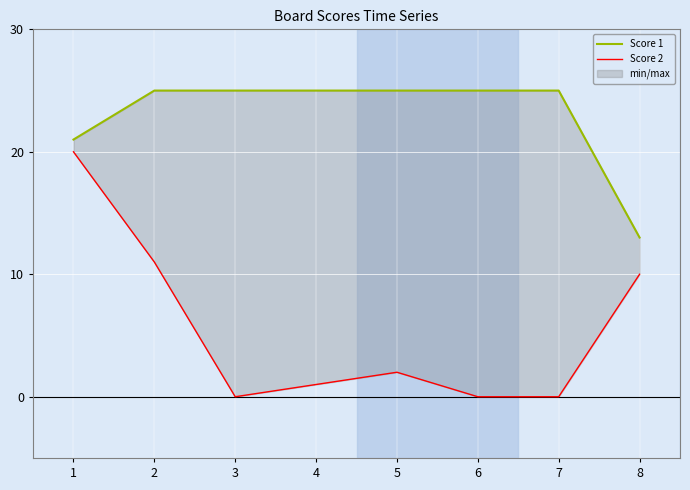

Does the chart display data point markers on the line(s)?

No